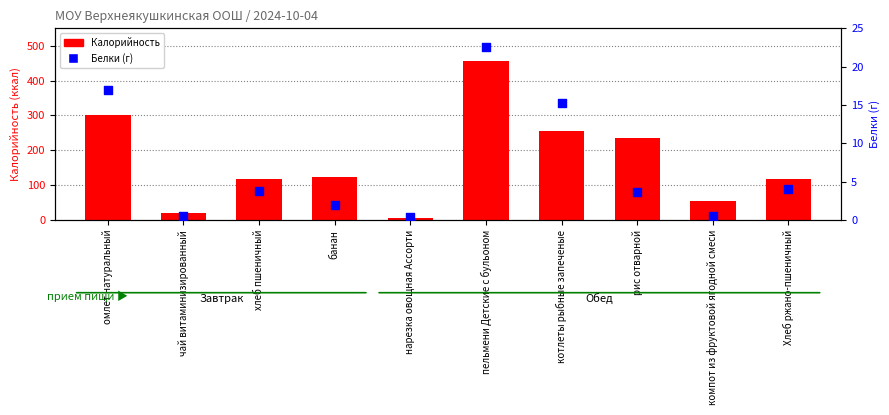

Is the value of Белки at чай витаминизированный greater than the value of Калорийность at котлеты рыбные запеченые?

No